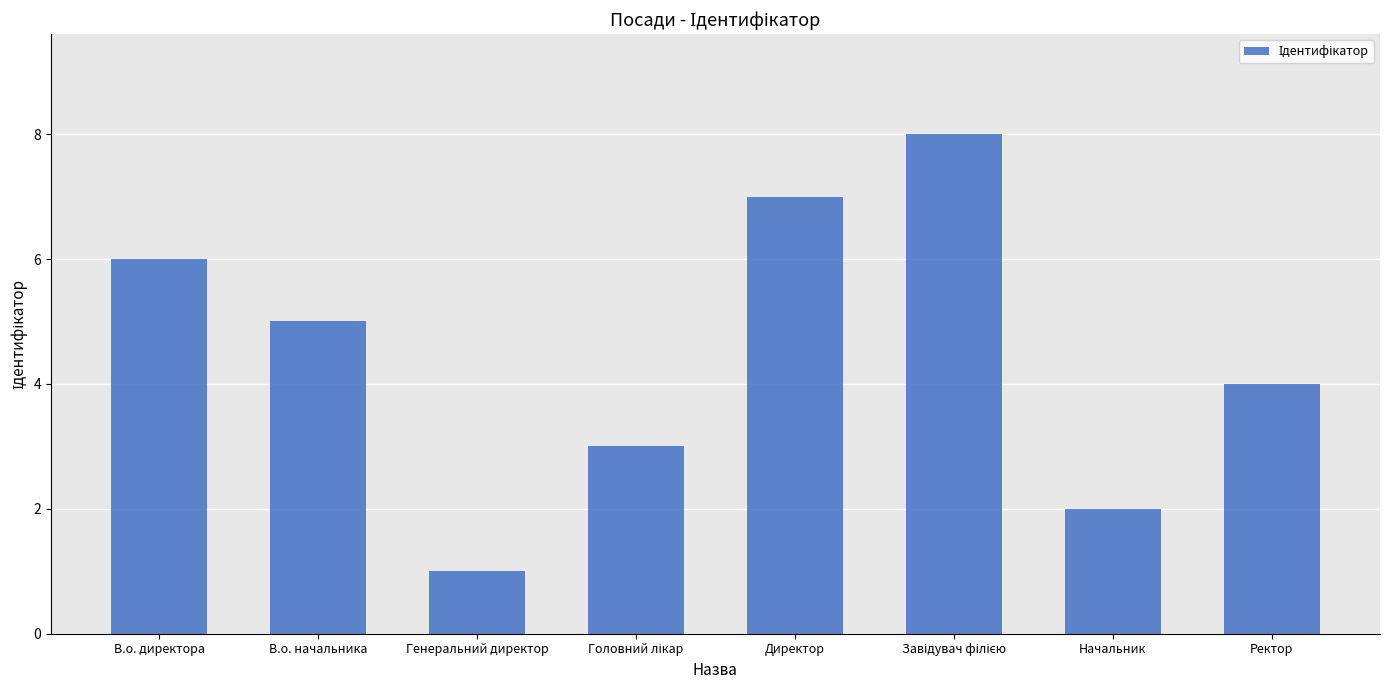

What is the label of the 2nd bar from the left?

В.о. начальника